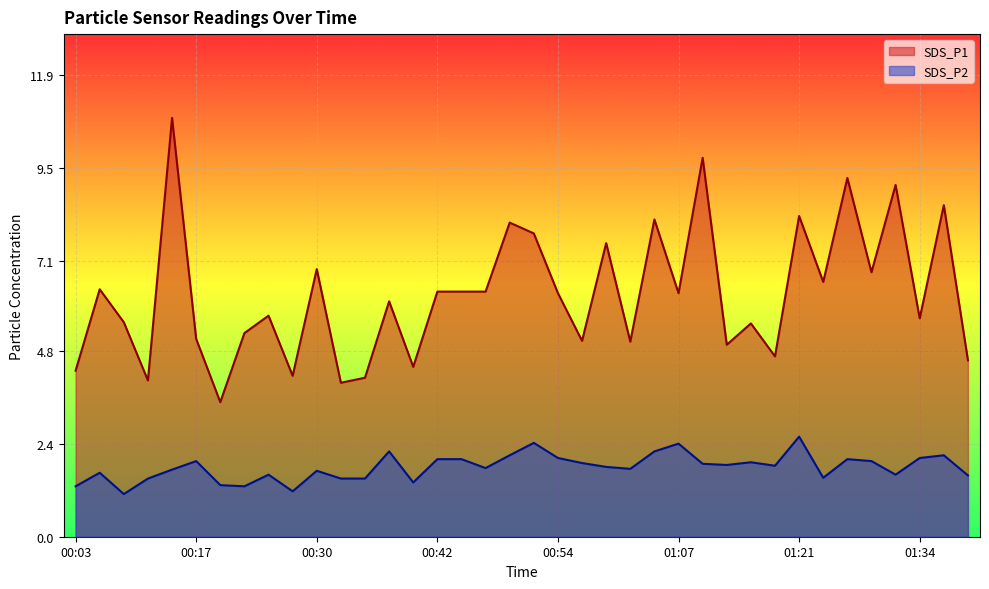

Between 01:19 and 00:22, which is larger?

00:22